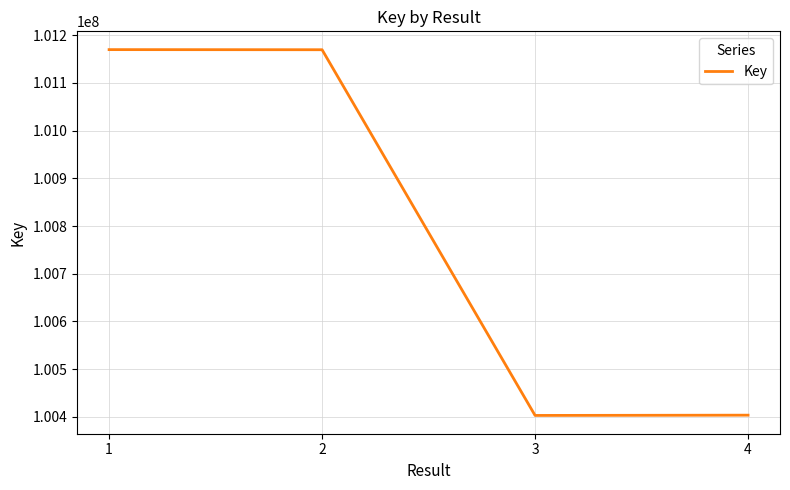

Count the number of categories in the chart.

4